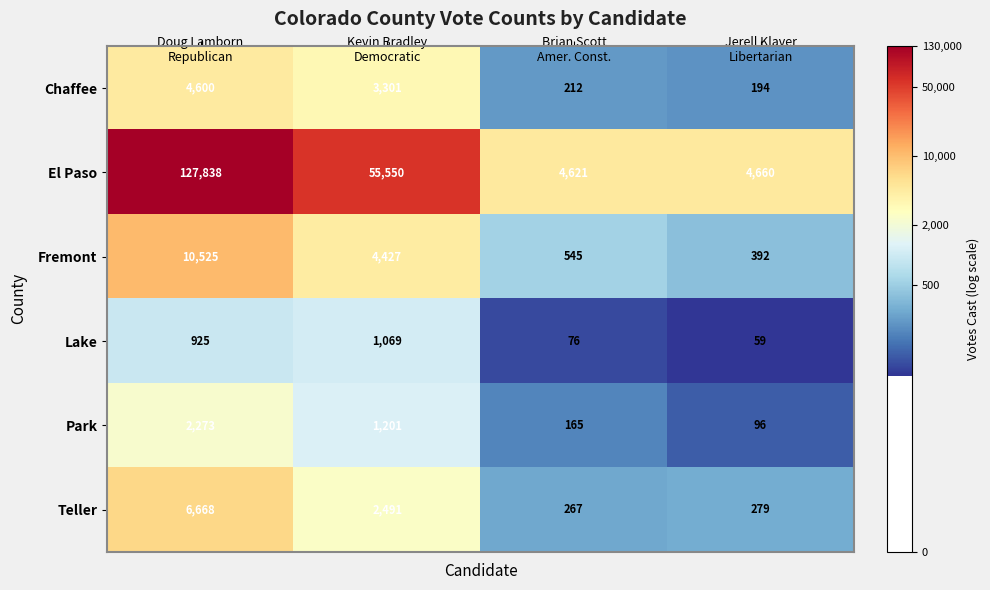

Which series has the largest range (max minus min)?

El Paso